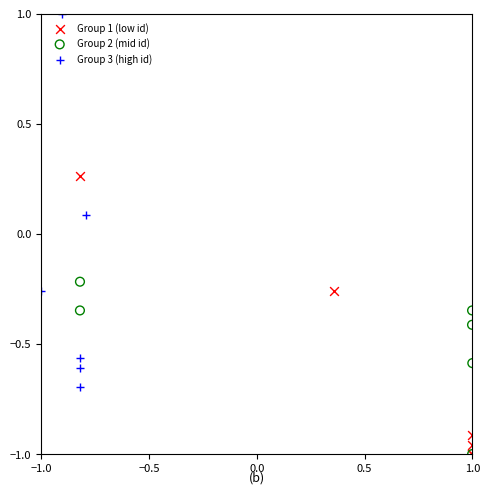

Which series contains the highest Y value?

Group 3 (high id)